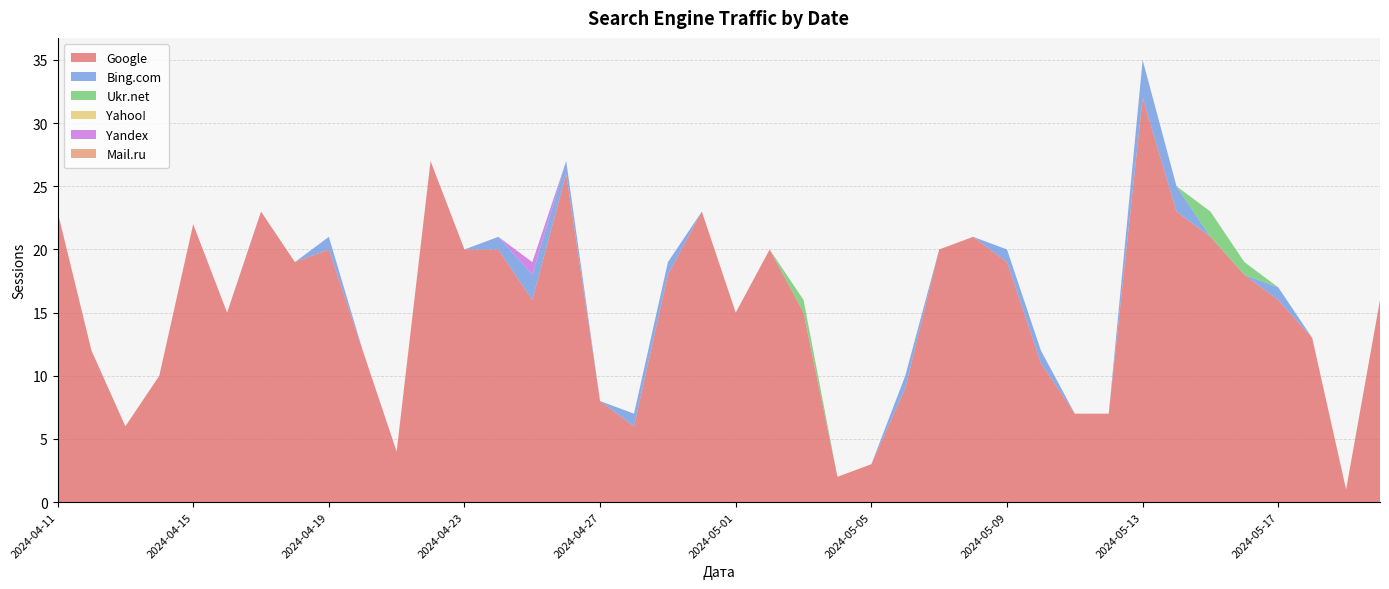

Reading left to right, transcribe all the data shown in this chart.

Google: 2024-05-20=16	2024-05-19=1	2024-05-18=13	2024-05-17=16	2024-05-16=18	2024-05-15=21	2024-05-14=23	2024-05-13=32	2024-05-12=7	2024-05-11=7	2024-05-10=11	2024-05-09=19	2024-05-08=21	2024-05-07=20	2024-05-06=9	2024-05-05=3	2024-05-04=2	2024-05-03=15	2024-05-02=20	2024-05-01=15	2024-04-30=23	2024-04-29=18	2024-04-28=6	2024-04-27=8	2024-04-26=26	2024-04-25=16	2024-04-24=20	2024-04-23=20	2024-04-22=27	2024-04-21=4	2024-04-20=12	2024-04-19=20	2024-04-18=19	2024-04-17=23	2024-04-16=15	2024-04-15=22	2024-04-14=10	2024-04-13=6	2024-04-12=12	2024-04-11=23
Bing.com: 2024-05-20=0	2024-05-19=0	2024-05-18=0	2024-05-17=1	2024-05-16=0	2024-05-15=0	2024-05-14=2	2024-05-13=3	2024-05-12=0	2024-05-11=0	2024-05-10=1	2024-05-09=1	2024-05-08=0	2024-05-07=0	2024-05-06=1	2024-05-05=0	2024-05-04=0	2024-05-03=0	2024-05-02=0	2024-05-01=0	2024-04-30=0	2024-04-29=1	2024-04-28=1	2024-04-27=0	2024-04-26=1	2024-04-25=2	2024-04-24=1	2024-04-23=0	2024-04-22=0	2024-04-21=0	2024-04-20=0	2024-04-19=1	2024-04-18=0	2024-04-17=0	2024-04-16=0	2024-04-15=0	2024-04-14=0	2024-04-13=0	2024-04-12=0	2024-04-11=0
Ukr.net: 2024-05-20=0	2024-05-19=0	2024-05-18=0	2024-05-17=0	2024-05-16=1	2024-05-15=2	2024-05-14=0	2024-05-13=0	2024-05-12=0	2024-05-11=0	2024-05-10=0	2024-05-09=0	2024-05-08=0	2024-05-07=0	2024-05-06=0	2024-05-05=0	2024-05-04=0	2024-05-03=1	2024-05-02=0	2024-05-01=0	2024-04-30=0	2024-04-29=0	2024-04-28=0	2024-04-27=0	2024-04-26=0	2024-04-25=0	2024-04-24=0	2024-04-23=0	2024-04-22=0	2024-04-21=0	2024-04-20=0	2024-04-19=0	2024-04-18=0	2024-04-17=0	2024-04-16=0	2024-04-15=0	2024-04-14=0	2024-04-13=0	2024-04-12=0	2024-04-11=0
Yahoo!: 2024-05-20=0	2024-05-19=0	2024-05-18=0	2024-05-17=0	2024-05-16=0	2024-05-15=0	2024-05-14=0	2024-05-13=0	2024-05-12=0	2024-05-11=0	2024-05-10=0	2024-05-09=0	2024-05-08=0	2024-05-07=0	2024-05-06=0	2024-05-05=0	2024-05-04=0	2024-05-03=0	2024-05-02=0	2024-05-01=0	2024-04-30=0	2024-04-29=0	2024-04-28=0	2024-04-27=0	2024-04-26=0	2024-04-25=0	2024-04-24=0	2024-04-23=0	2024-04-22=0	2024-04-21=0	2024-04-20=0	2024-04-19=0	2024-04-18=0	2024-04-17=0	2024-04-16=0	2024-04-15=0	2024-04-14=0	2024-04-13=0	2024-04-12=0	2024-04-11=0
Yandex: 2024-05-20=0	2024-05-19=0	2024-05-18=0	2024-05-17=0	2024-05-16=0	2024-05-15=0	2024-05-14=0	2024-05-13=0	2024-05-12=0	2024-05-11=0	2024-05-10=0	2024-05-09=0	2024-05-08=0	2024-05-07=0	2024-05-06=0	2024-05-05=0	2024-05-04=0	2024-05-03=0	2024-05-02=0	2024-05-01=0	2024-04-30=0	2024-04-29=0	2024-04-28=0	2024-04-27=0	2024-04-26=0	2024-04-25=1	2024-04-24=0	2024-04-23=0	2024-04-22=0	2024-04-21=0	2024-04-20=0	2024-04-19=0	2024-04-18=0	2024-04-17=0	2024-04-16=0	2024-04-15=0	2024-04-14=0	2024-04-13=0	2024-04-12=0	2024-04-11=0
Mail.ru: 2024-05-20=0	2024-05-19=0	2024-05-18=0	2024-05-17=0	2024-05-16=0	2024-05-15=0	2024-05-14=0	2024-05-13=0	2024-05-12=0	2024-05-11=0	2024-05-10=0	2024-05-09=0	2024-05-08=0	2024-05-07=0	2024-05-06=0	2024-05-05=0	2024-05-04=0	2024-05-03=0	2024-05-02=0	2024-05-01=0	2024-04-30=0	2024-04-29=0	2024-04-28=0	2024-04-27=0	2024-04-26=0	2024-04-25=0	2024-04-24=0	2024-04-23=0	2024-04-22=0	2024-04-21=0	2024-04-20=0	2024-04-19=0	2024-04-18=0	2024-04-17=0	2024-04-16=0	2024-04-15=0	2024-04-14=0	2024-04-13=0	2024-04-12=0	2024-04-11=0